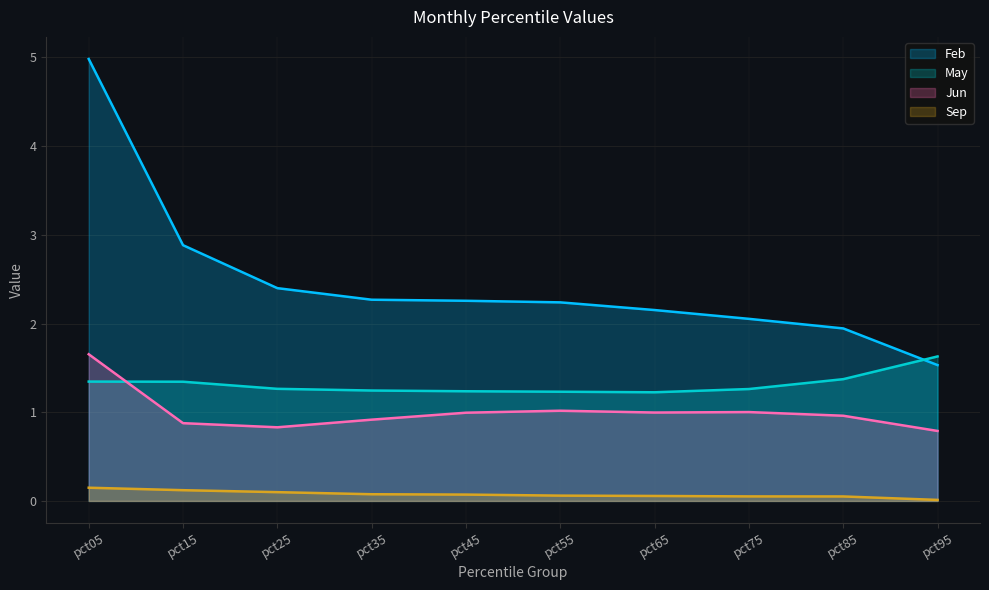

Does the chart display data point markers on the line(s)?

No